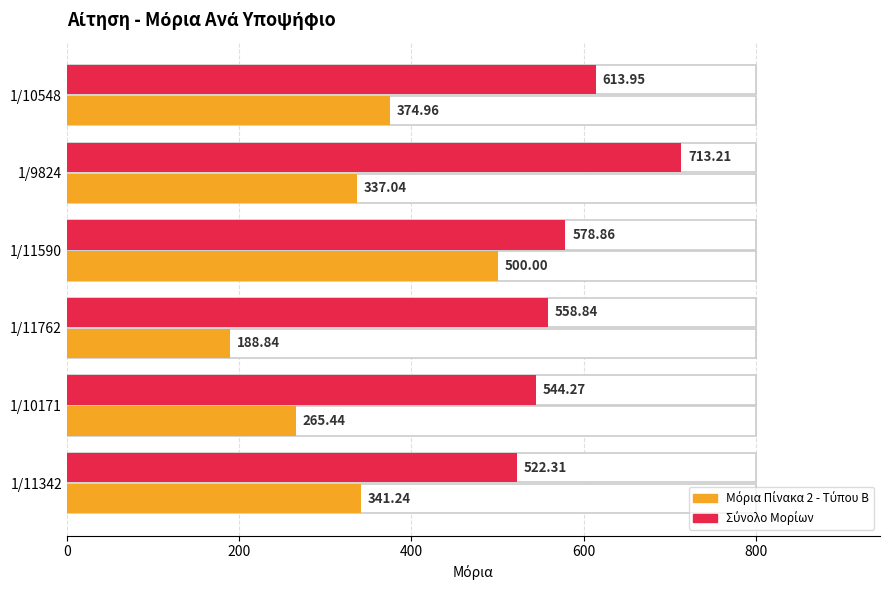

What are all the series names shown in the legend?

Μόρια Πίνακα 2 - Τύπου Β, Σύνολο Μορίων